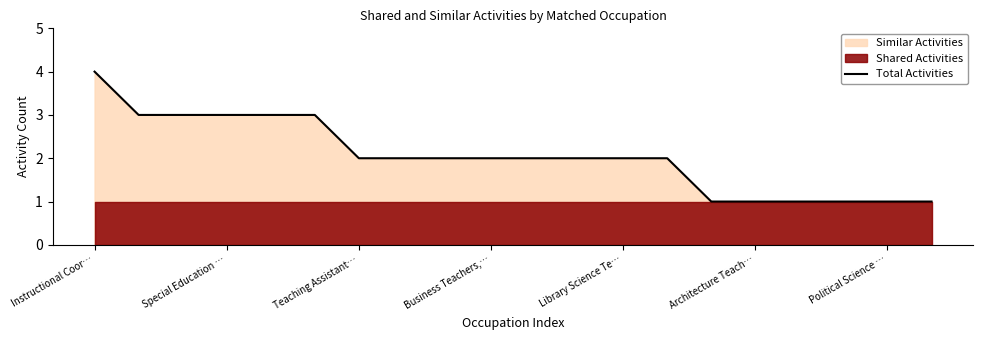

Is it true that Total Activities equals 1 at Architecture Teach…?

True